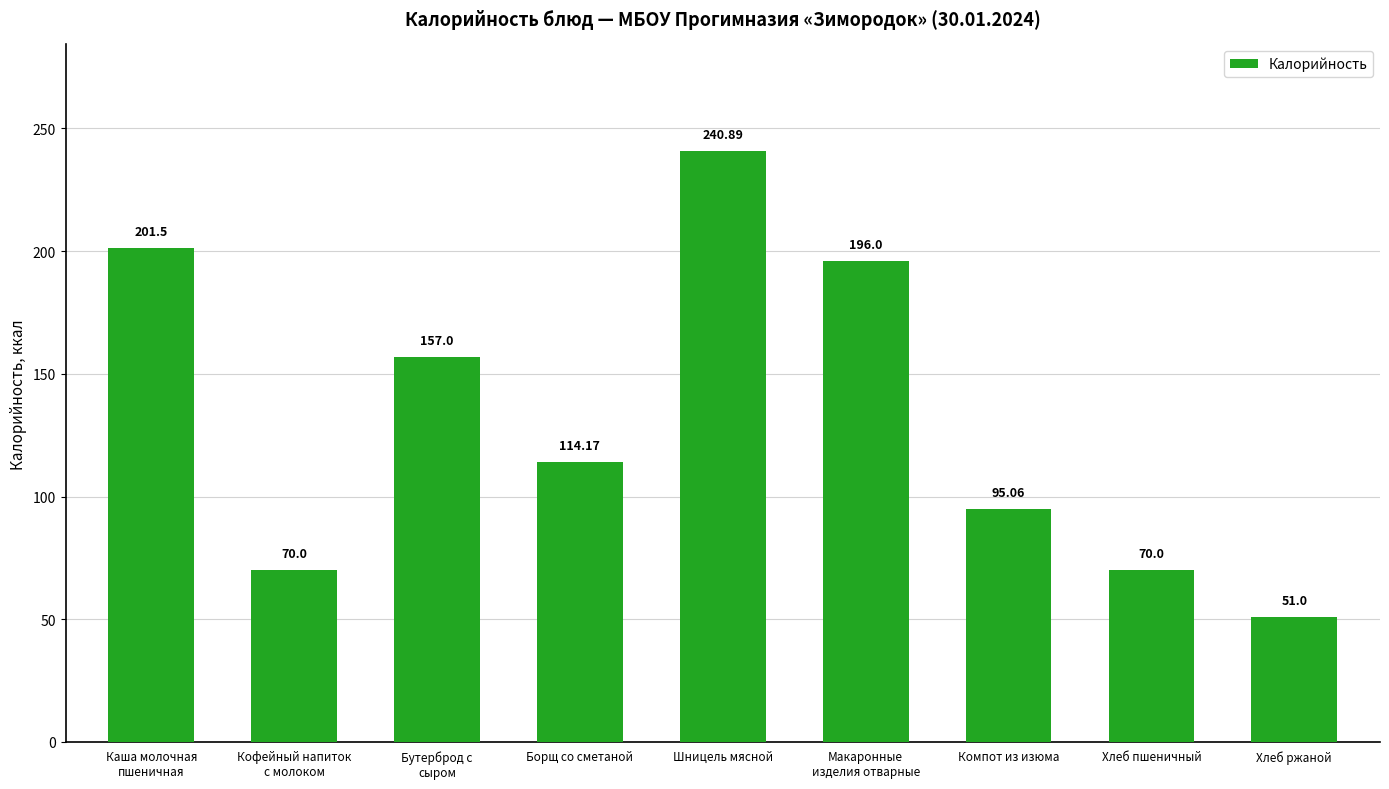

Does the chart contain stacked bars?

No